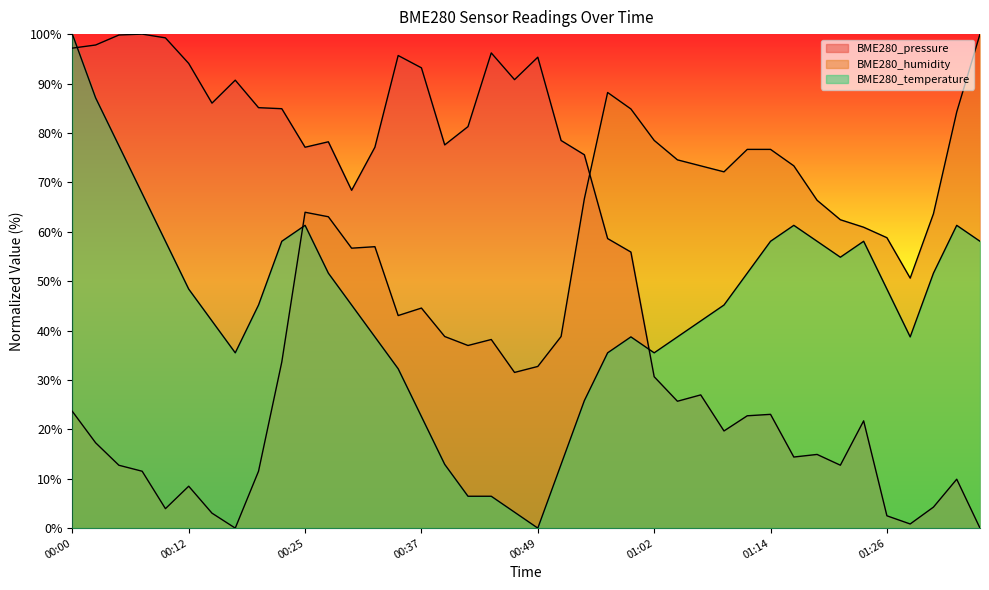

What value does the BME280_temperature series have at 00:59?

38.7